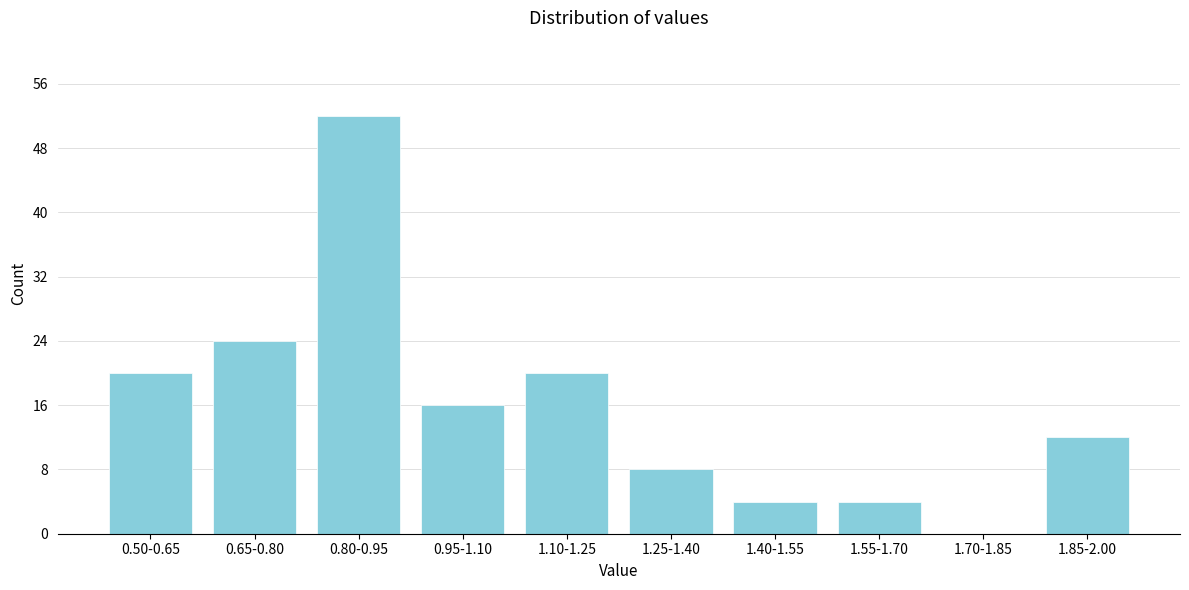

Reading right to left, extract all data points from this chart.

1.85-2.00=12	1.70-1.85=0	1.55-1.70=4	1.40-1.55=4	1.25-1.40=8	1.10-1.25=20	0.95-1.10=16	0.80-0.95=52	0.65-0.80=24	0.50-0.65=20